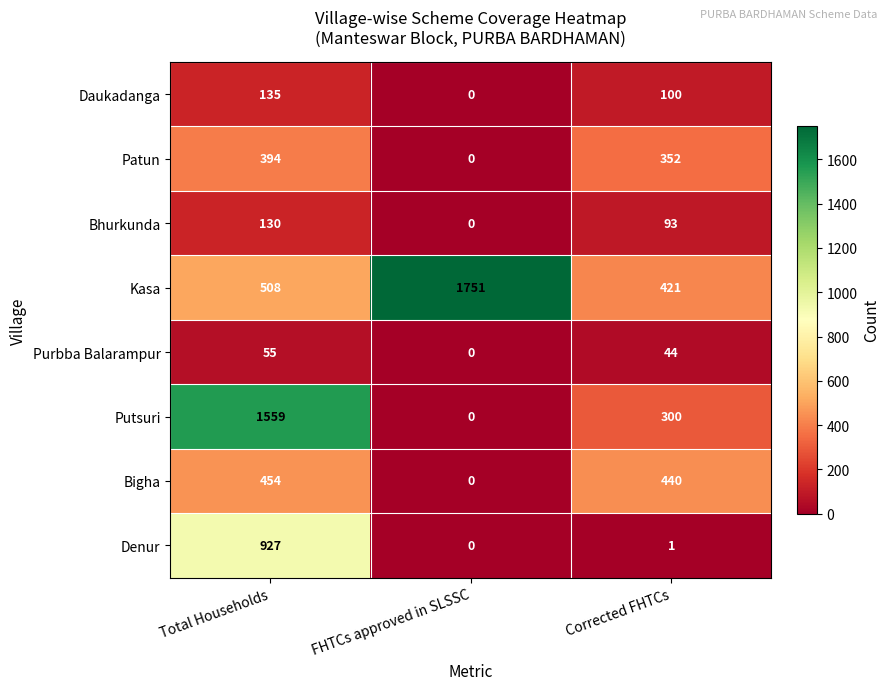

What is the average value of the Patun series?

249